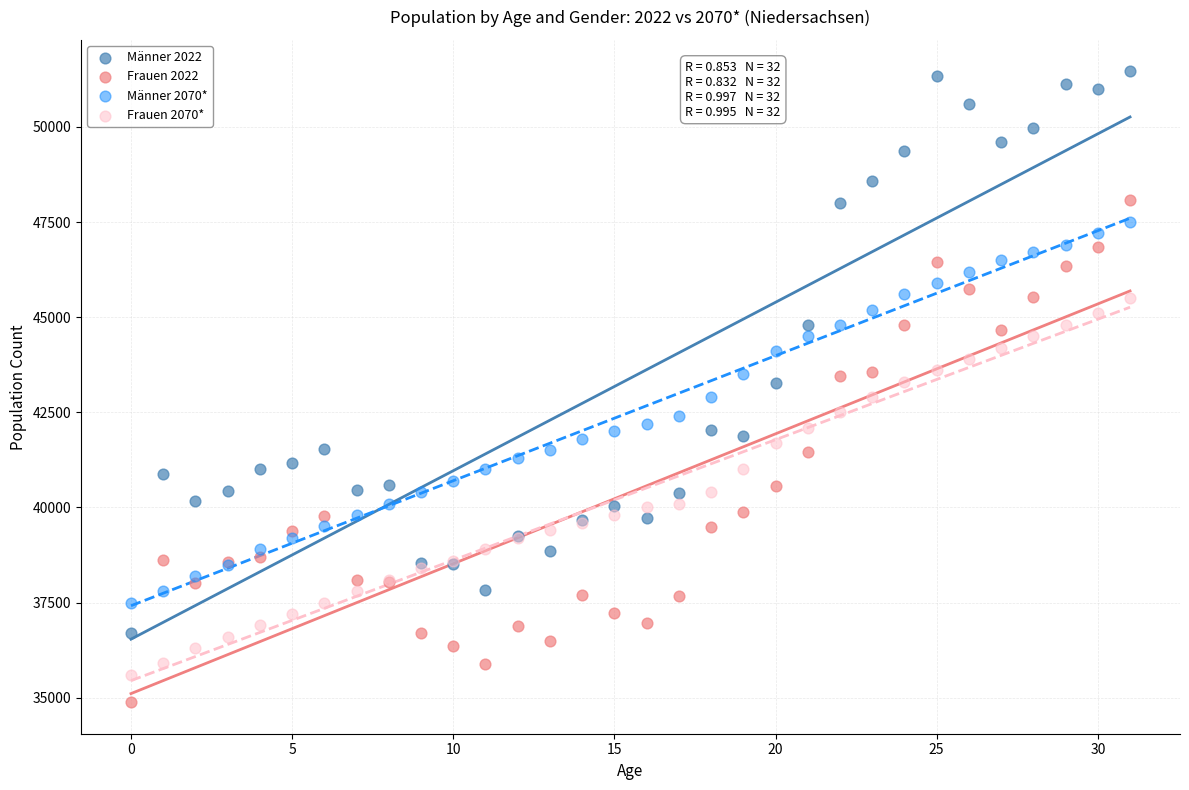

Which series has the largest Y range (max minus min)?

Männer 2022